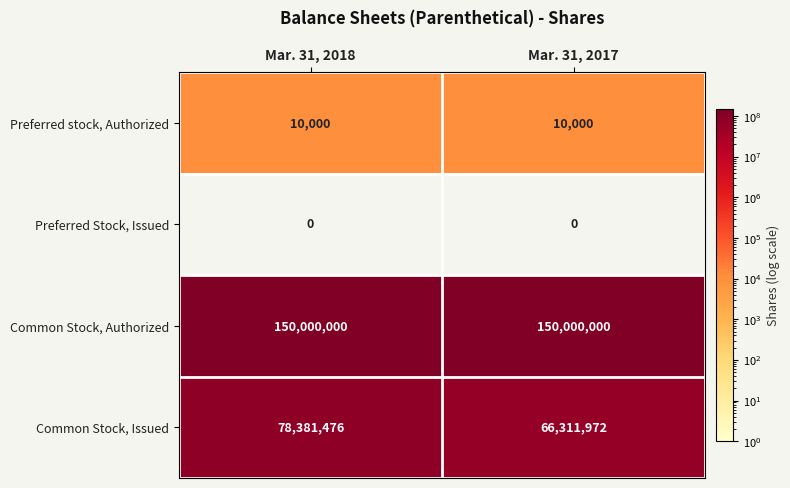

Is it true that Common Stock, Issued equals 134332404 at Mar. 31, 2018?

False